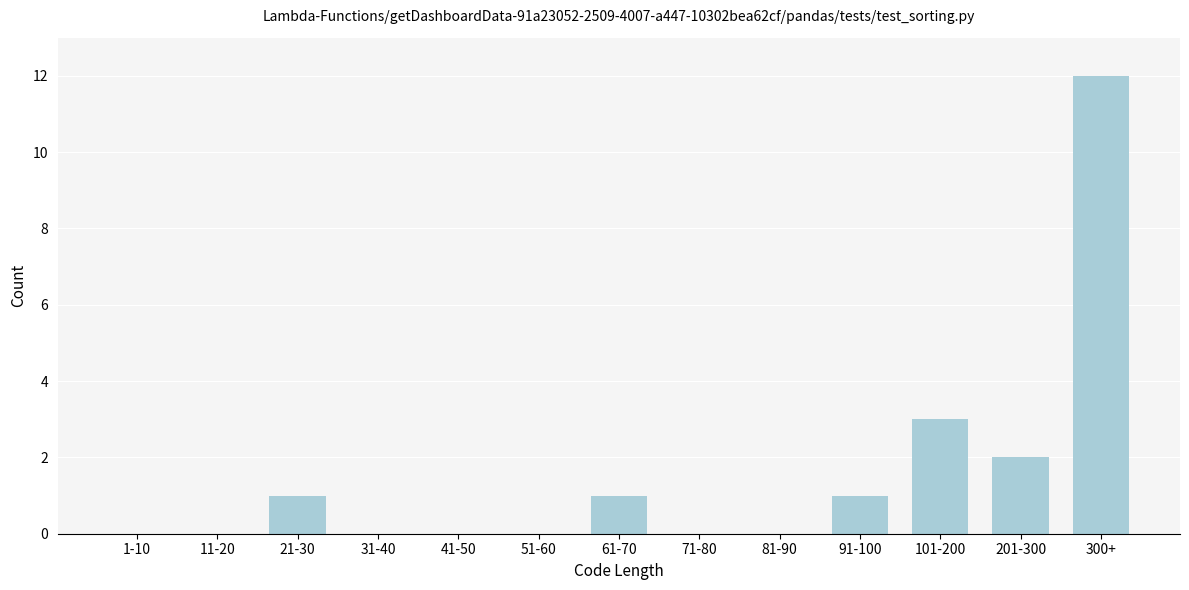

Reading left to right, extract all data points from this chart.

1-10=0	11-20=0	21-30=1	31-40=0	41-50=0	51-60=0	61-70=1	71-80=0	81-90=0	91-100=1	101-200=3	201-300=2	300+=12